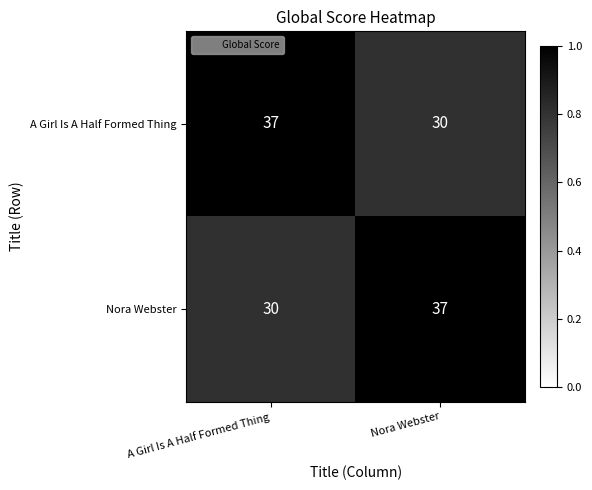

What is the minimum value shown in the chart?

30